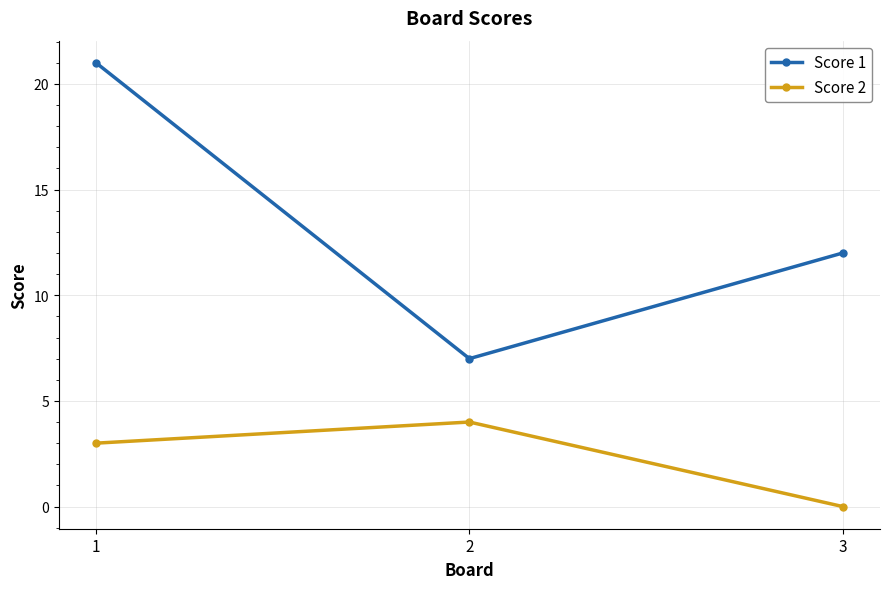

Where is Score 1 nearest to the value 14?

3